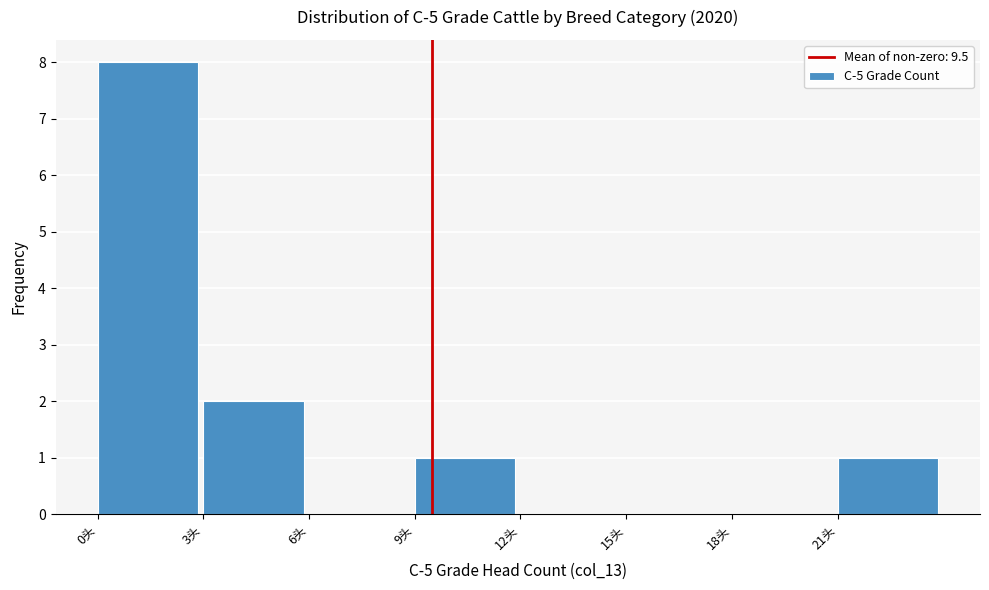

Reading left to right, list every bar in this chart as the range it spans on the x-axis followed by its height. The values are not printed on the chart, so give them approximately, as read against the axis.

0 to 3: 8
3 to 6: 2
6 to 9: 0
9 to 12: 1
12 to 15: 0
15 to 18: 0
18 to 21: 0
21 to 24: 1